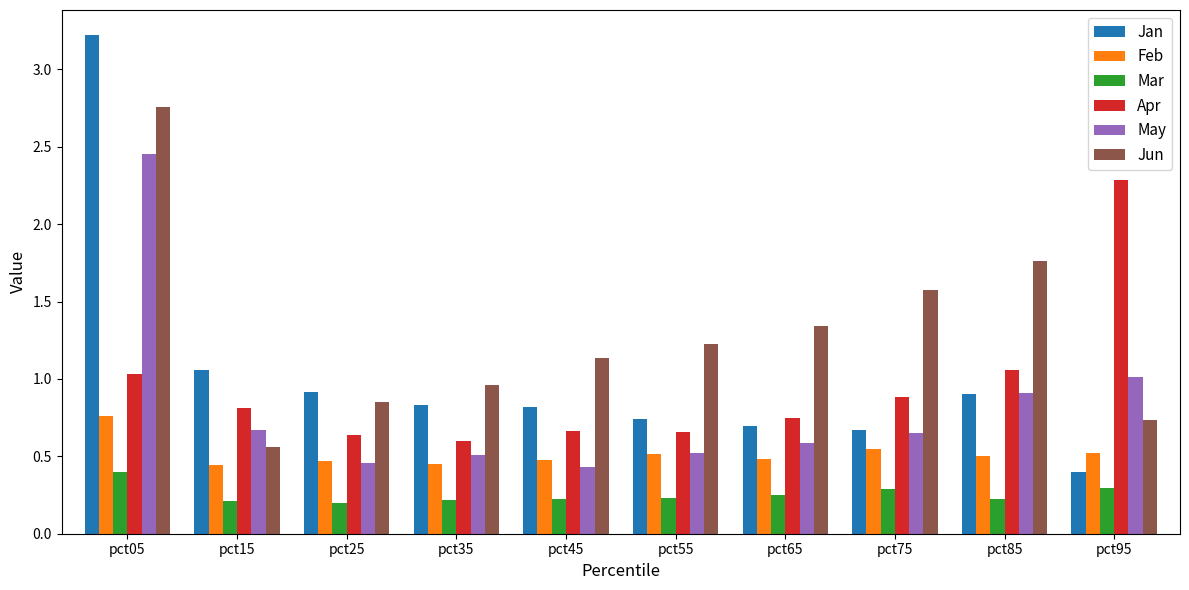

At which label does Jun reach its peak?

pct05